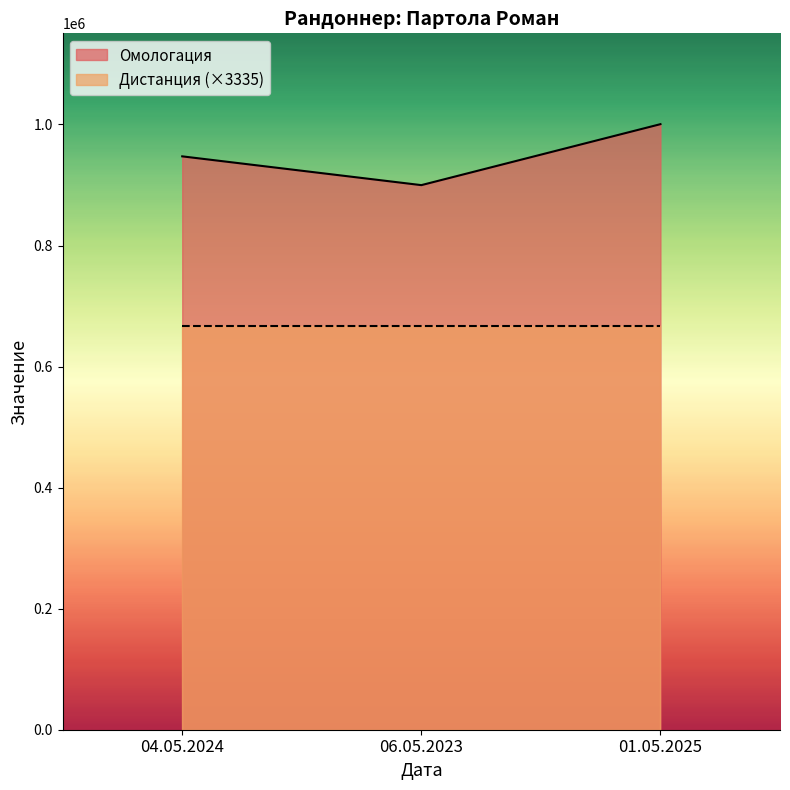

What is the difference between the second highest and minimum values?

47549